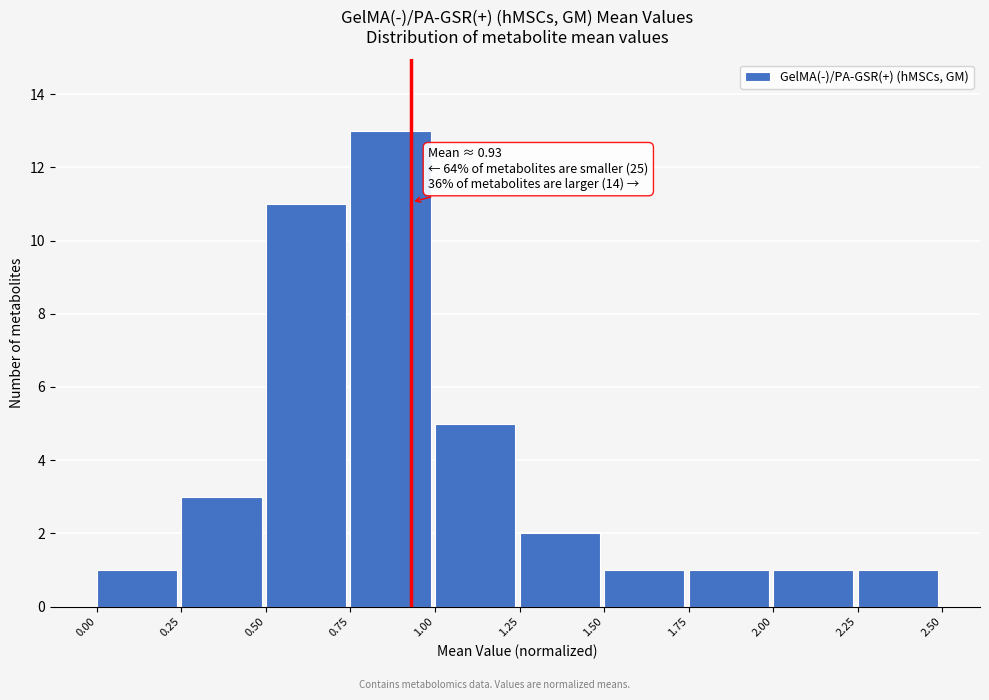

Which range on the x-axis has the tallest bar?

0.75 to 1.00